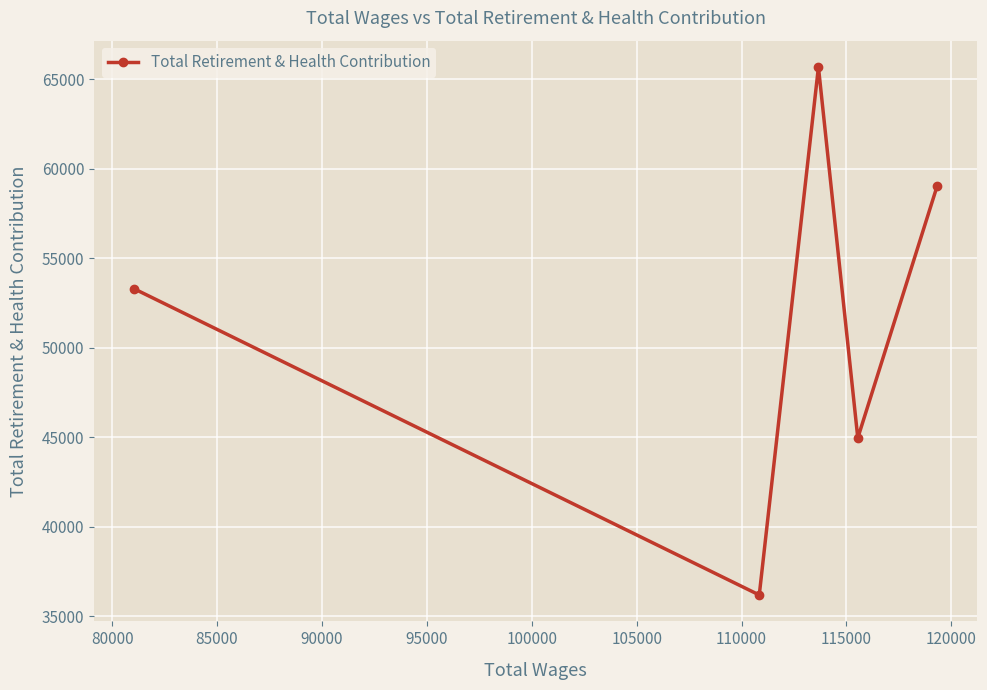

What is the average value?

51824